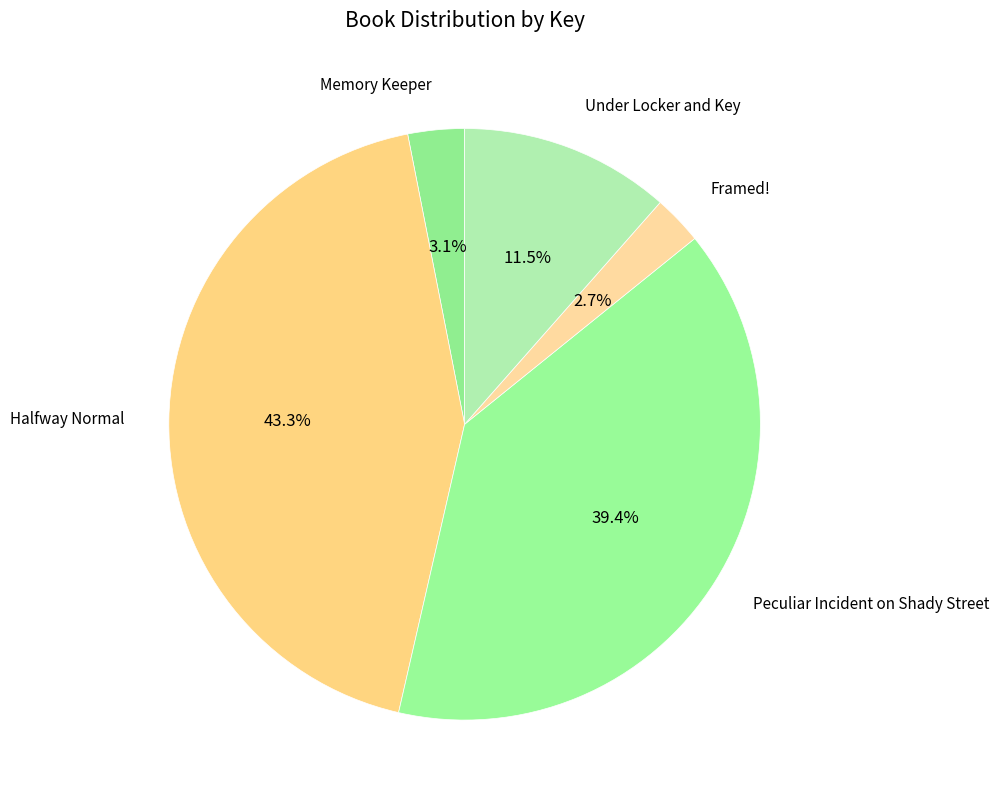

What portion of the pie excludes Framed!?

97.3%